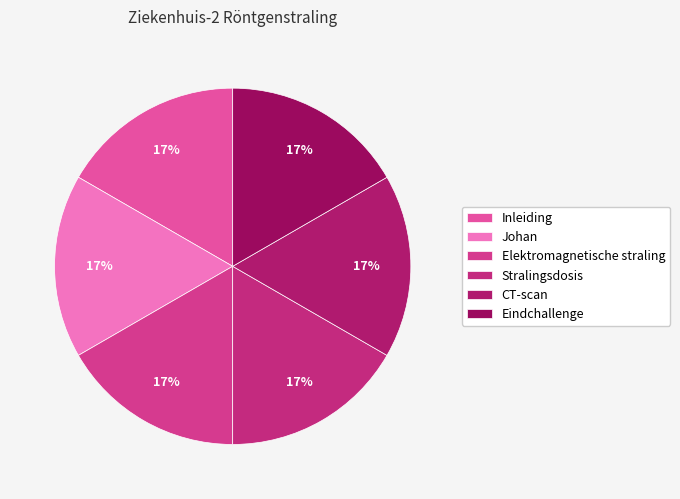

Does Elektromagnetische straling account for over 50% of the chart?

No